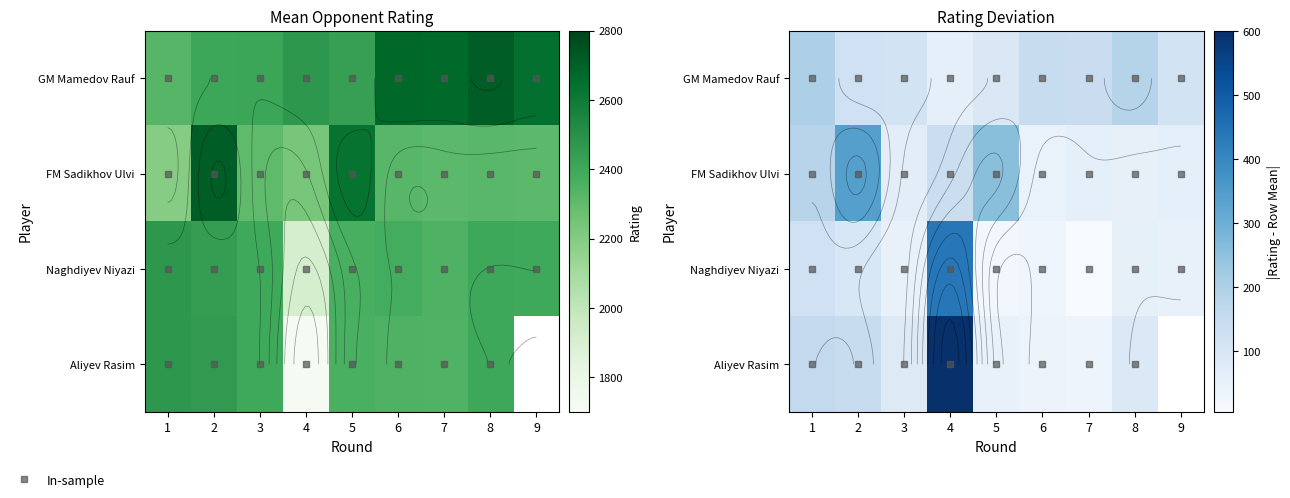

Rank the categories by FM Sadikhov Ulvi value from highest to lowest.

2, 5, 1, 4, 3, 9, 7, 8, 6